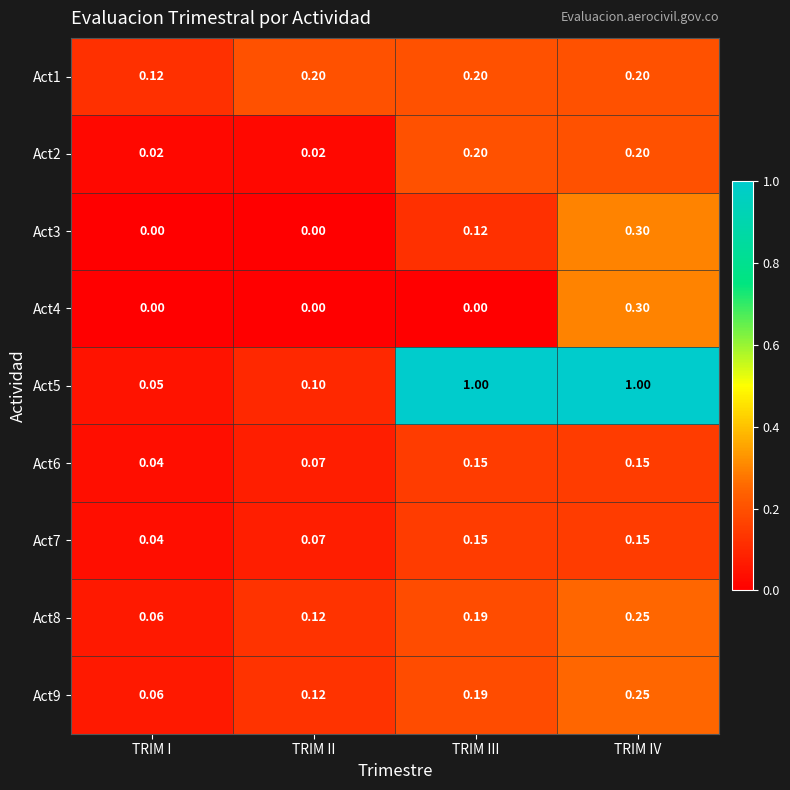

At which label does Act8 reach its minimum?

TRIM I